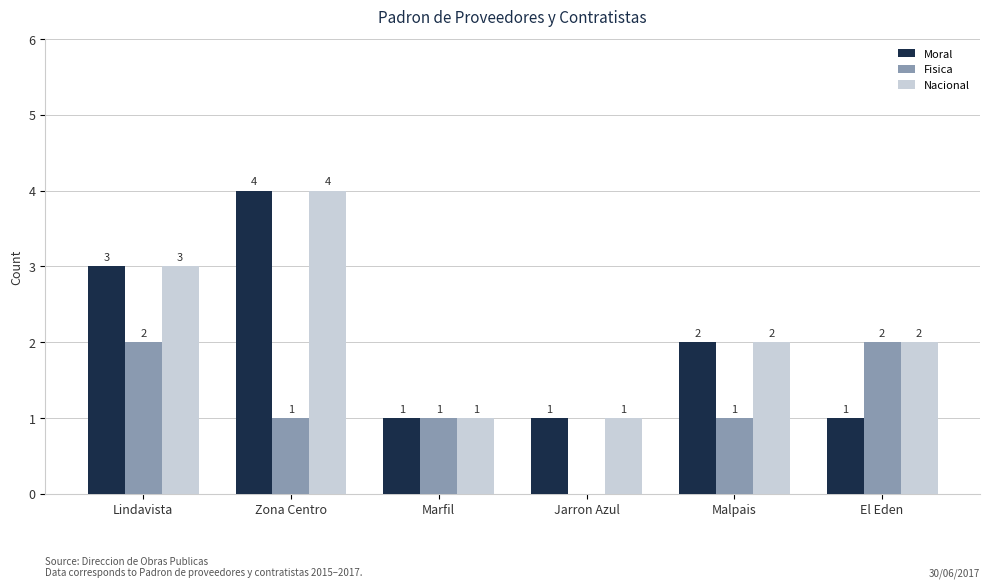

Count the number of categories in the chart.

6